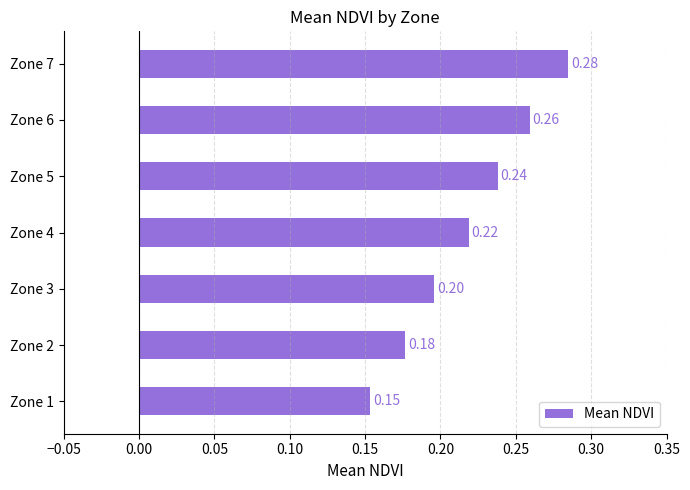

Which has a higher value, Zone 3 or Zone 1?

Zone 3